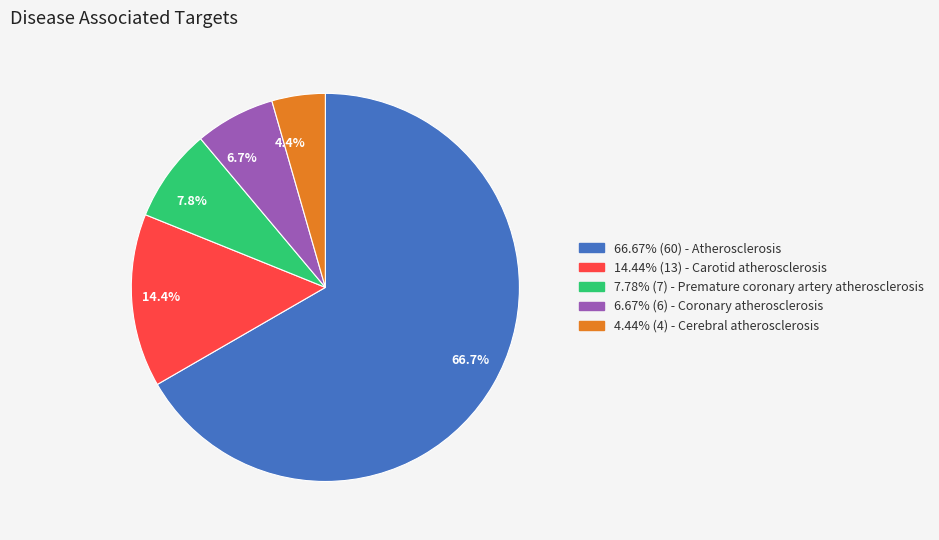

Which category has the smallest portion of the pie?

4.4%